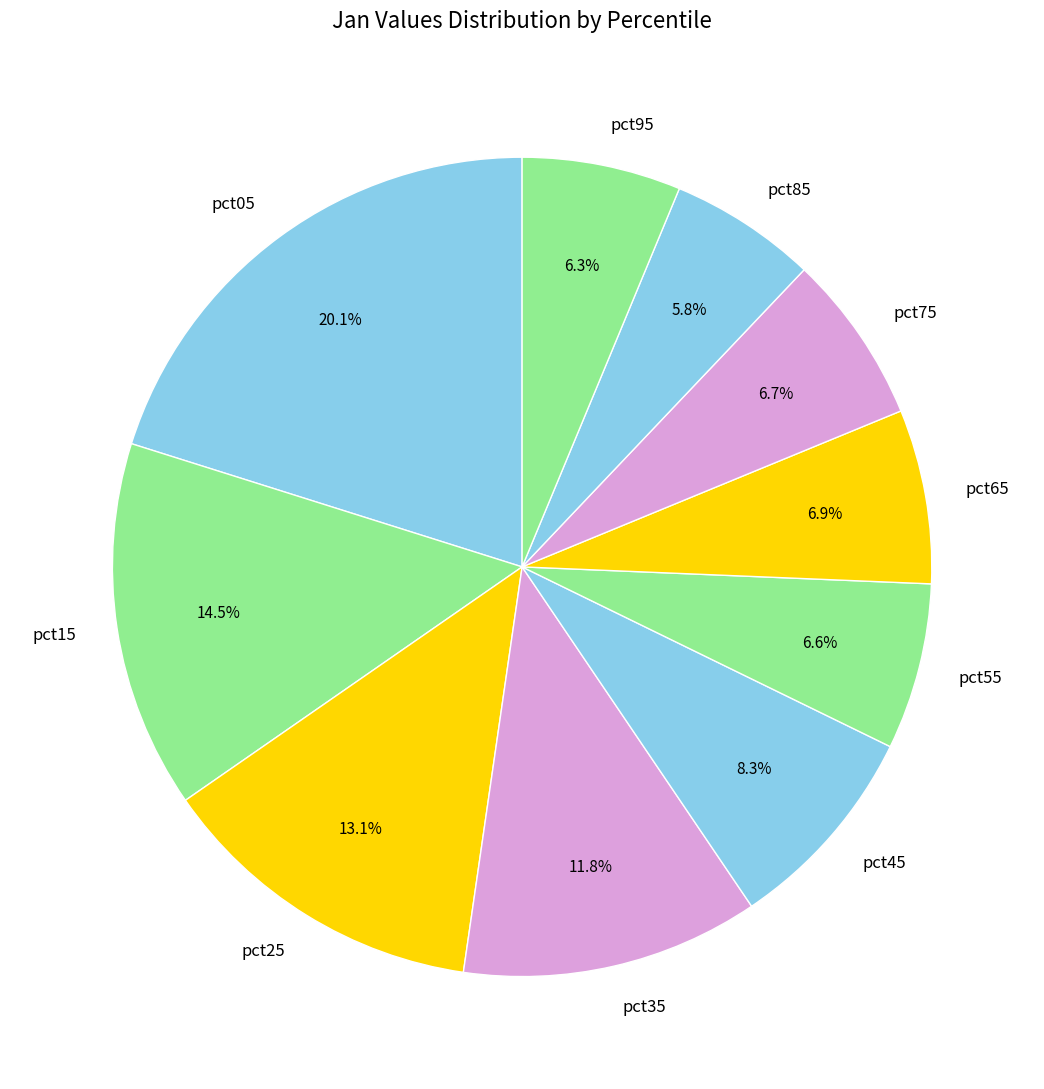

Which has a higher value, pct45 or pct65?

pct45